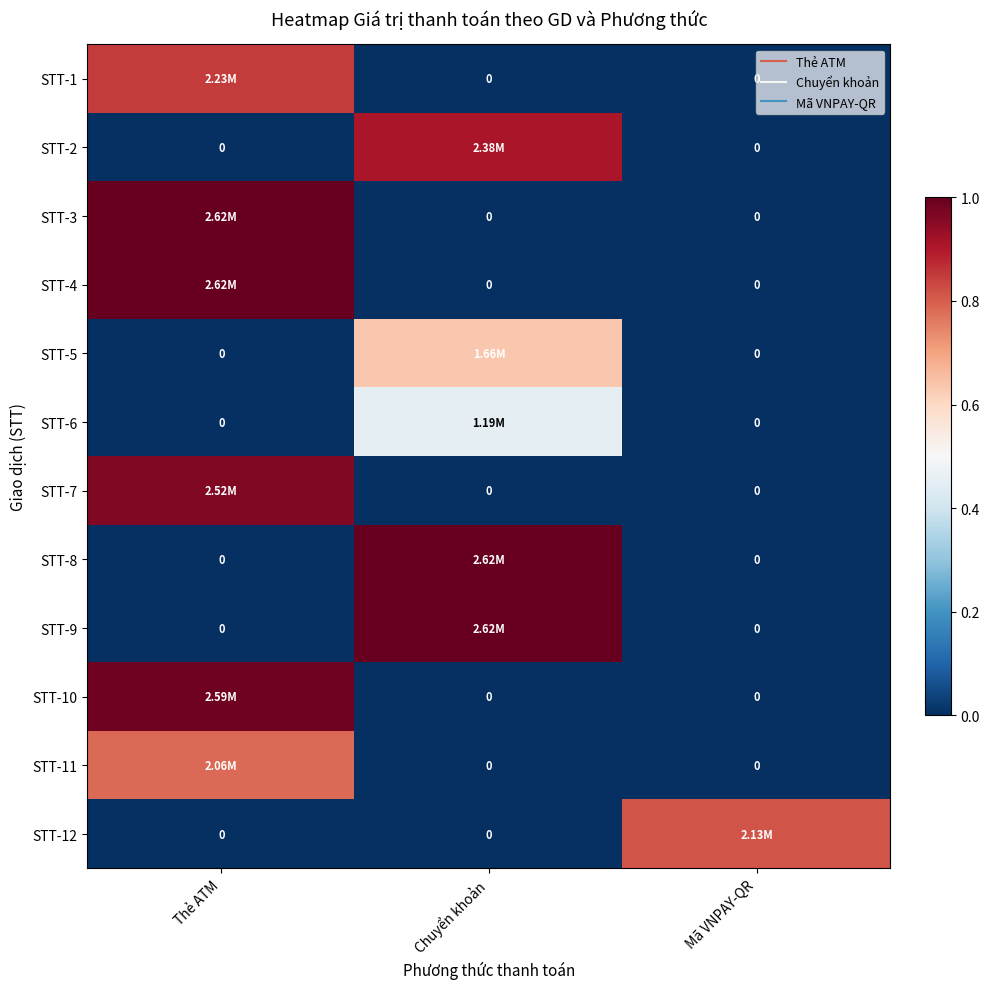

At which category is the sum across all series the highest?

Thẻ ATM